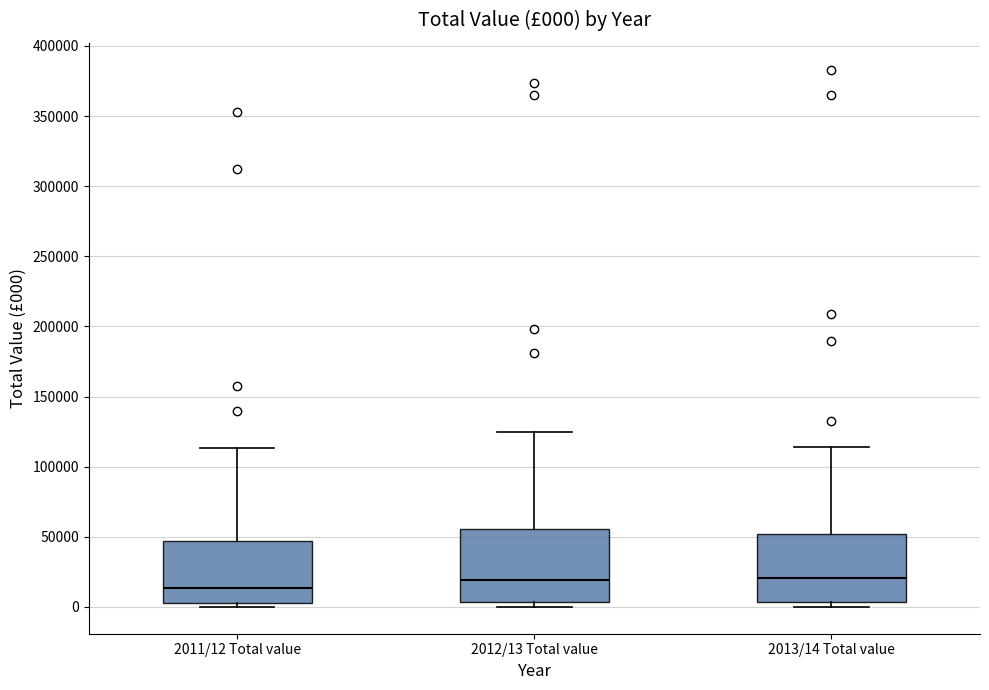

Which box's median line is the lowest?

2011/12 Total value